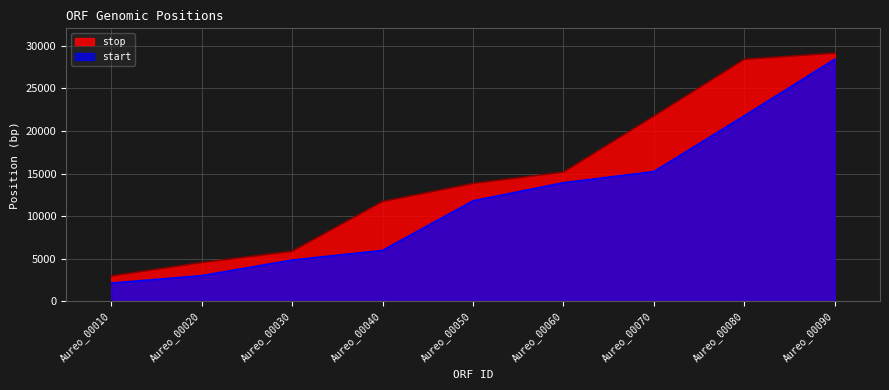

How many data points in stop are above 13832?

4